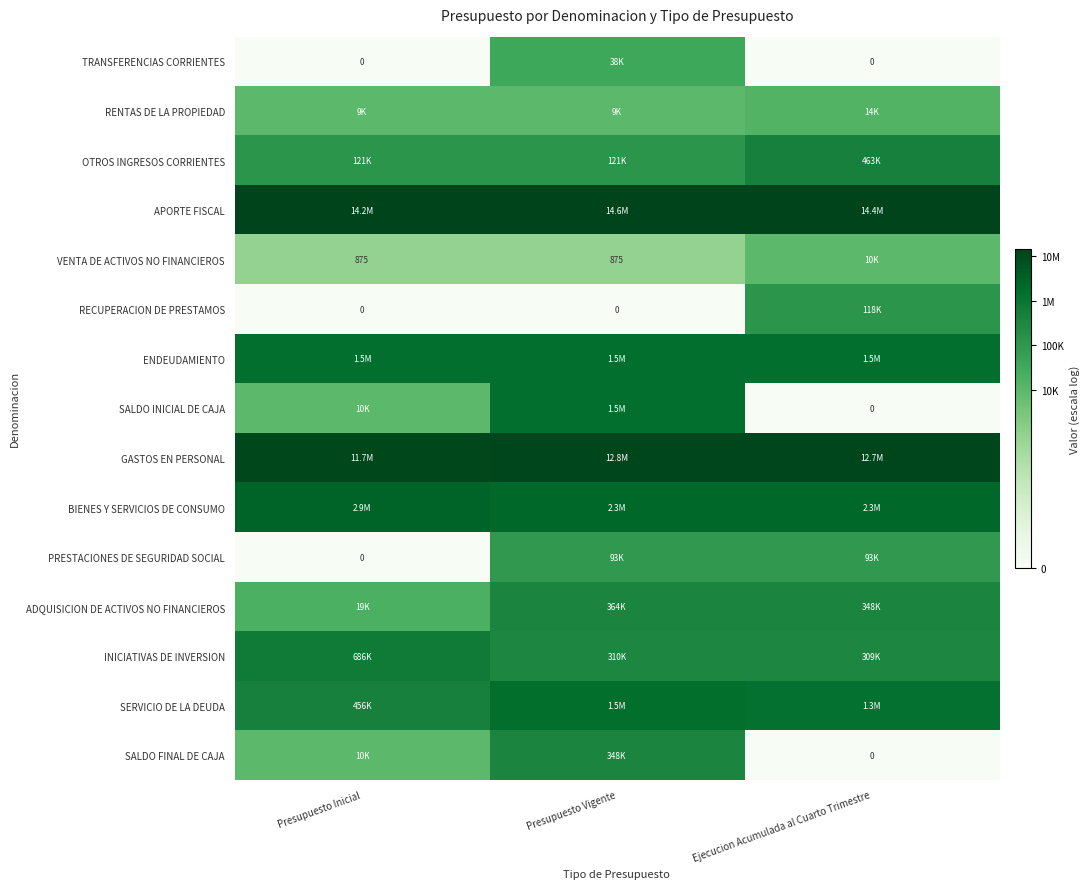

How many data points does each series have?

3